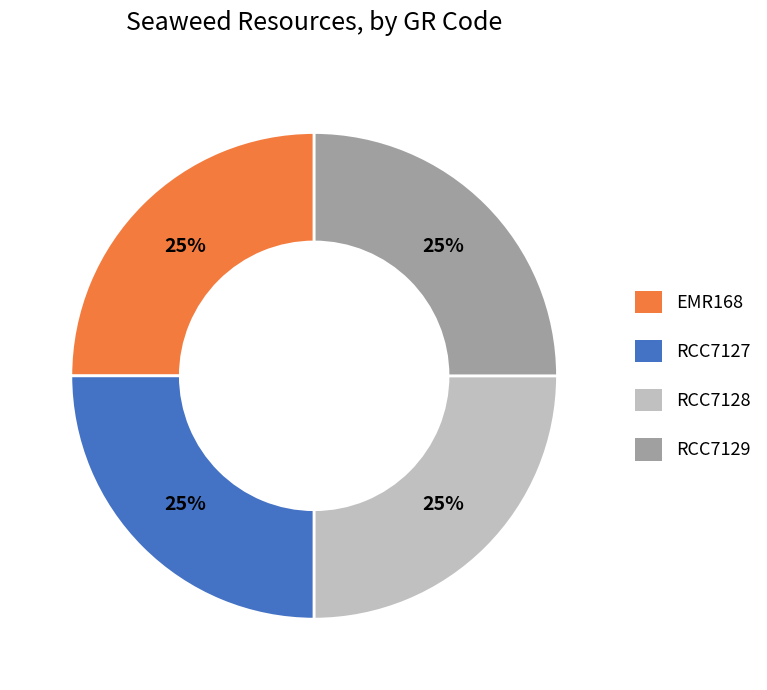

To the nearest percent, what portion does EMR168 represent?

25%